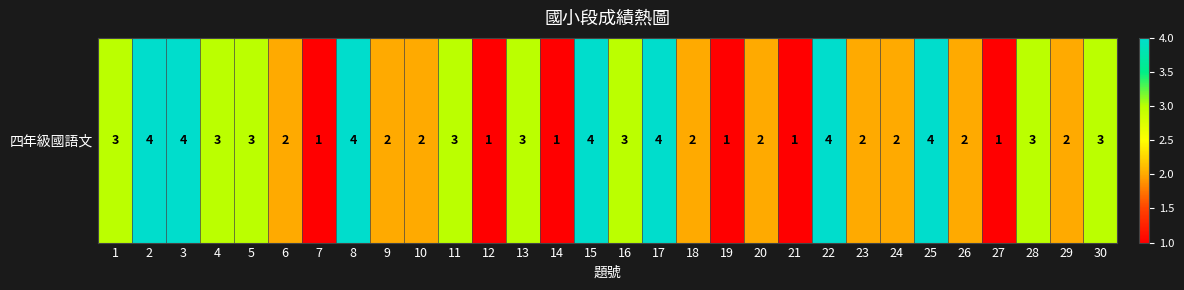

How many values are below 3?

15